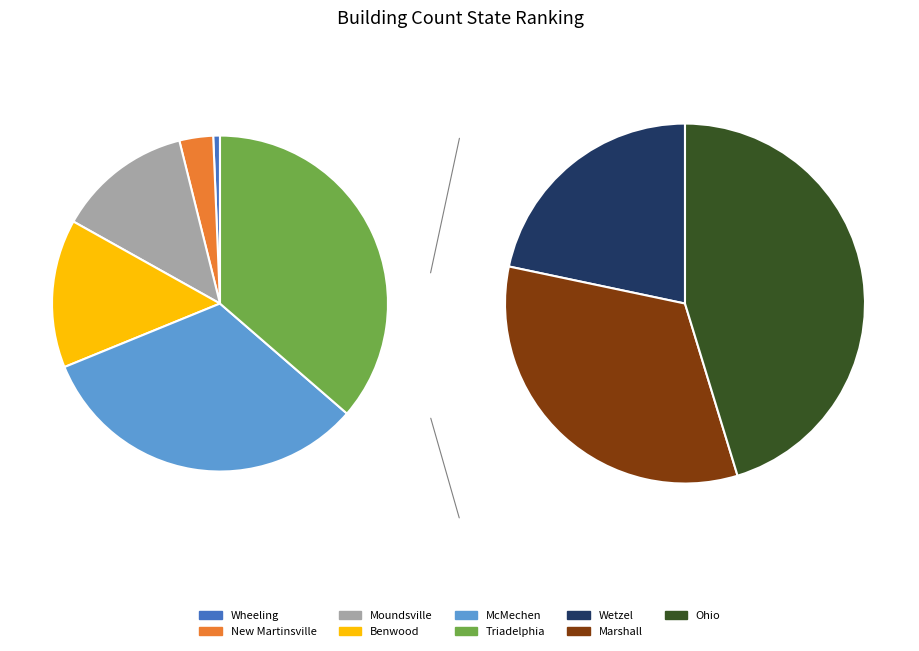

Is the sum of Moundsville and Wetzel greater than half?

No